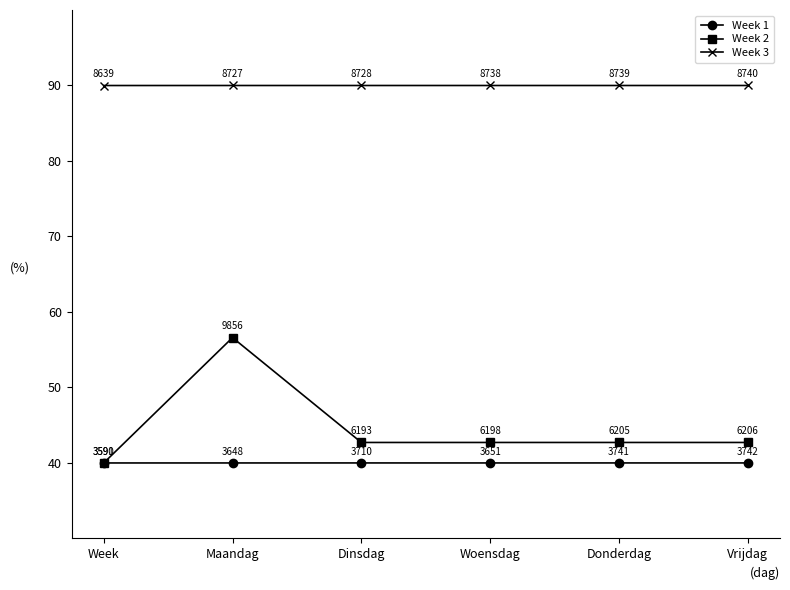

What is the difference between the highest and lowest values at Maandag?

50.0